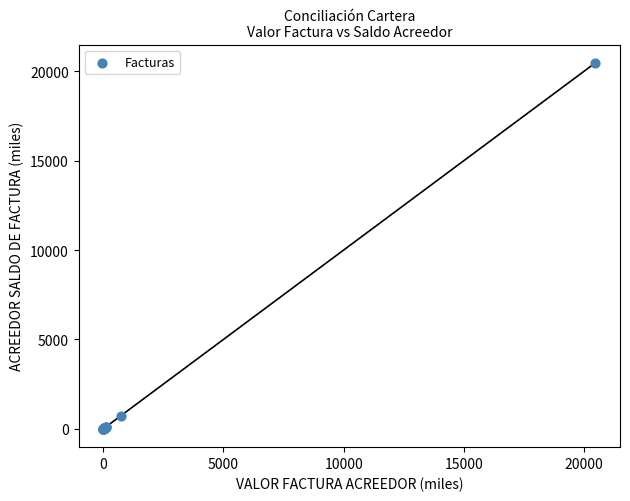

What Y value in the scatter plot is closest to 10234?

733.1